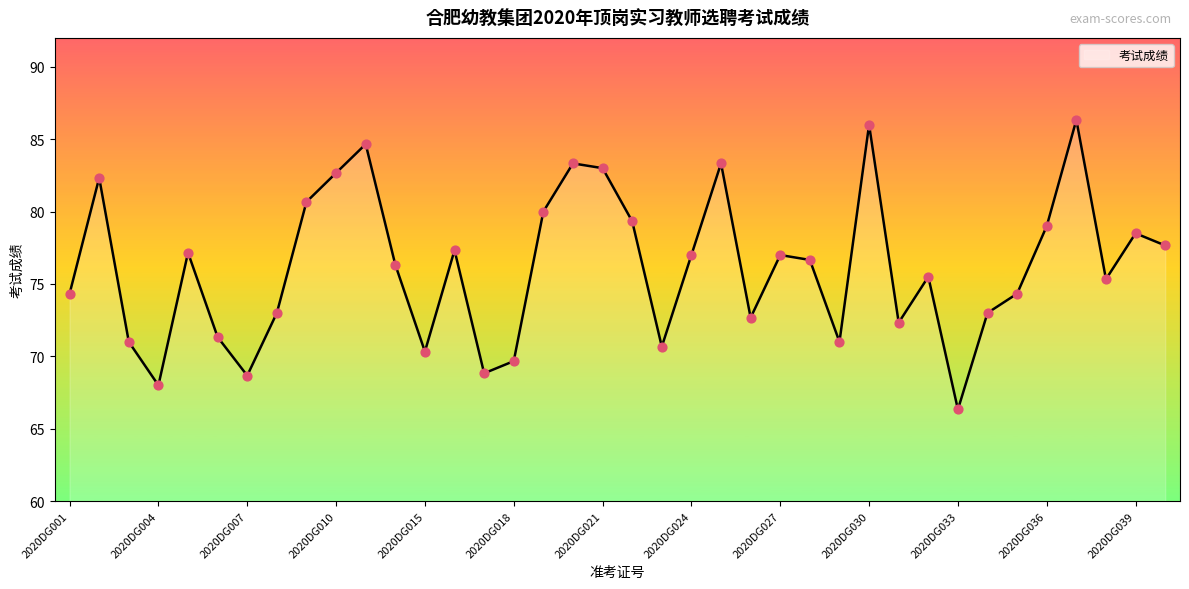

What is the greatest value displayed?

86.3